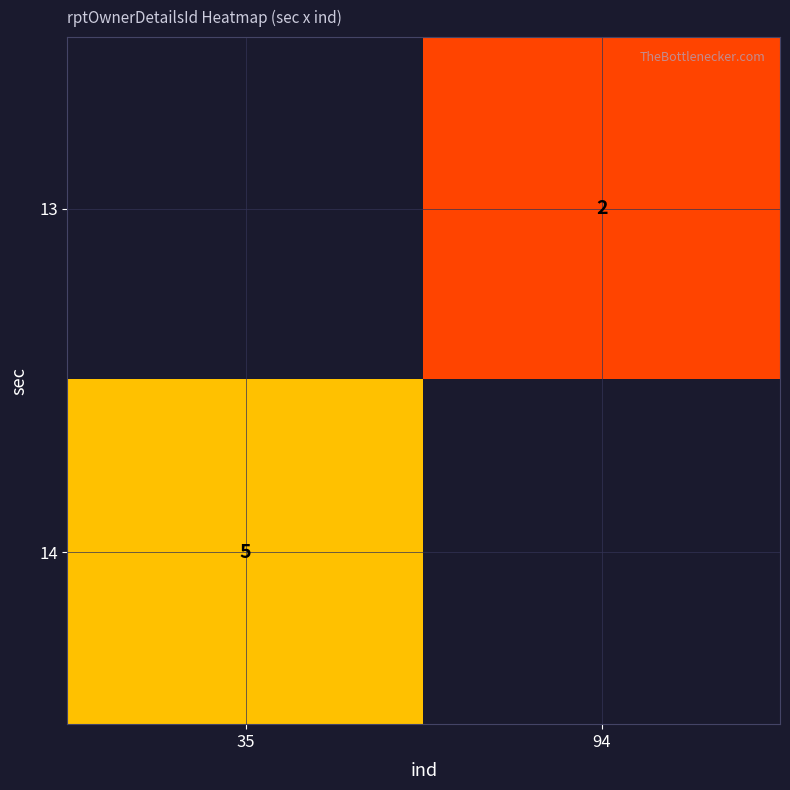

List the labels in order of 13 value, smallest first.

35, 94